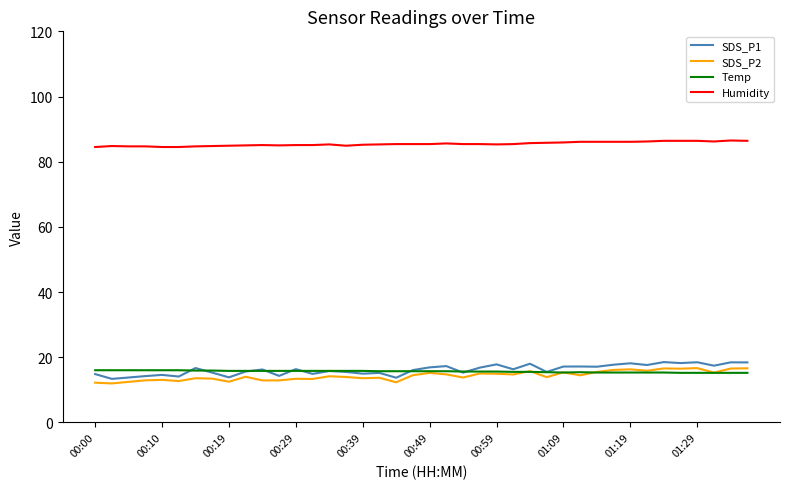

Which series has the largest total across all categories?

Humidity